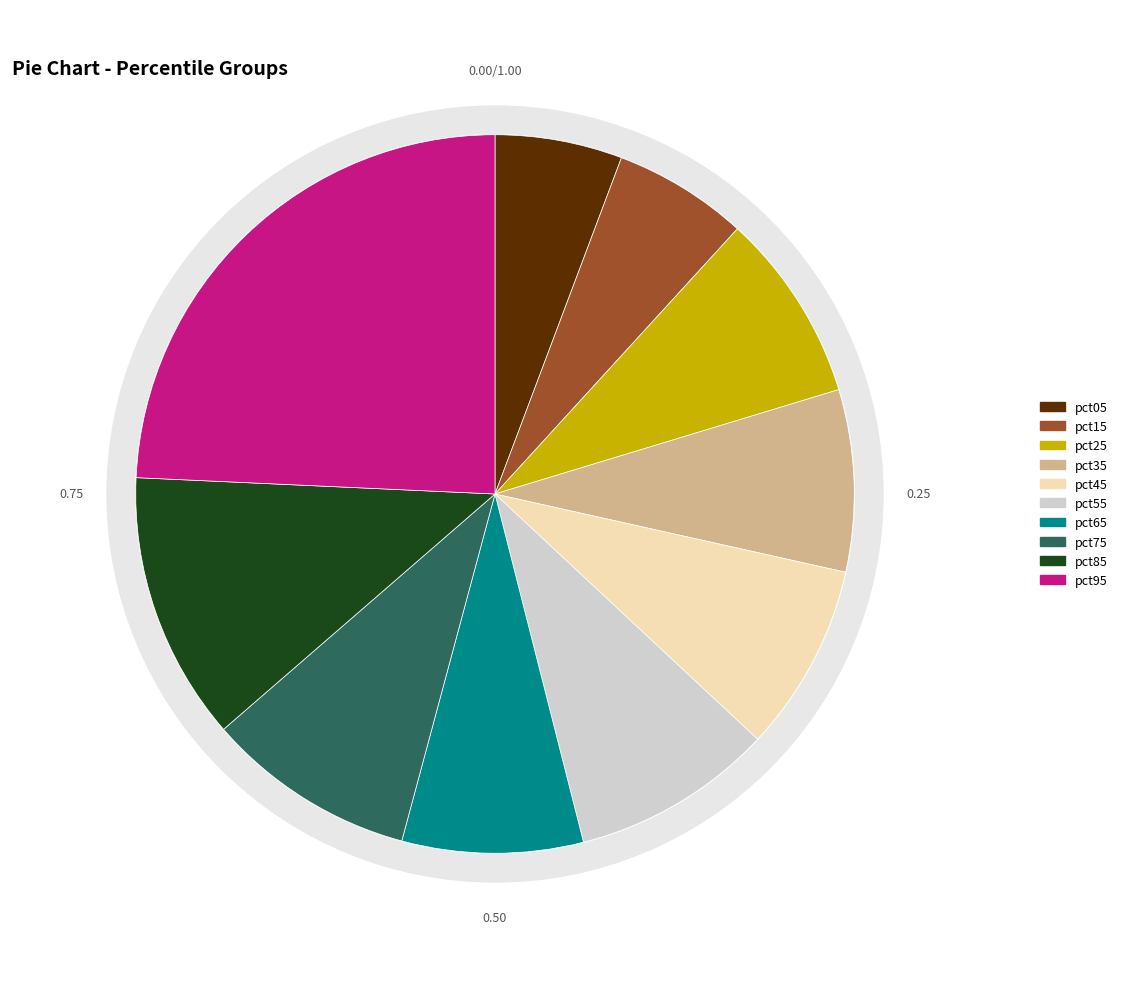

Is there any slice that represents more than half of the pie?

No